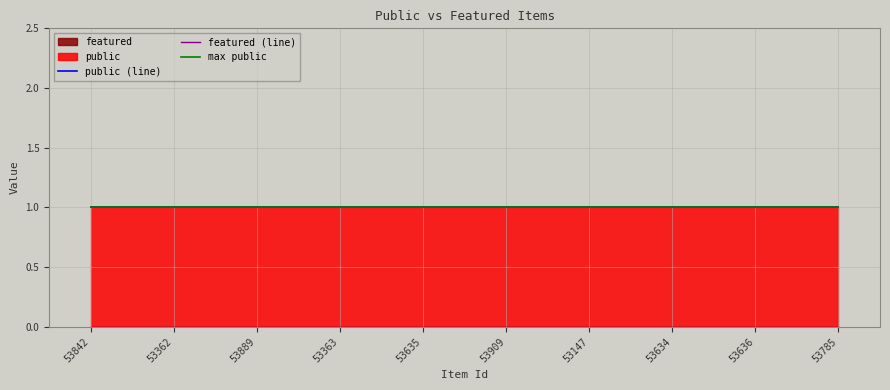

True or false: featured (line) has more than 0 interior local peaks.

False